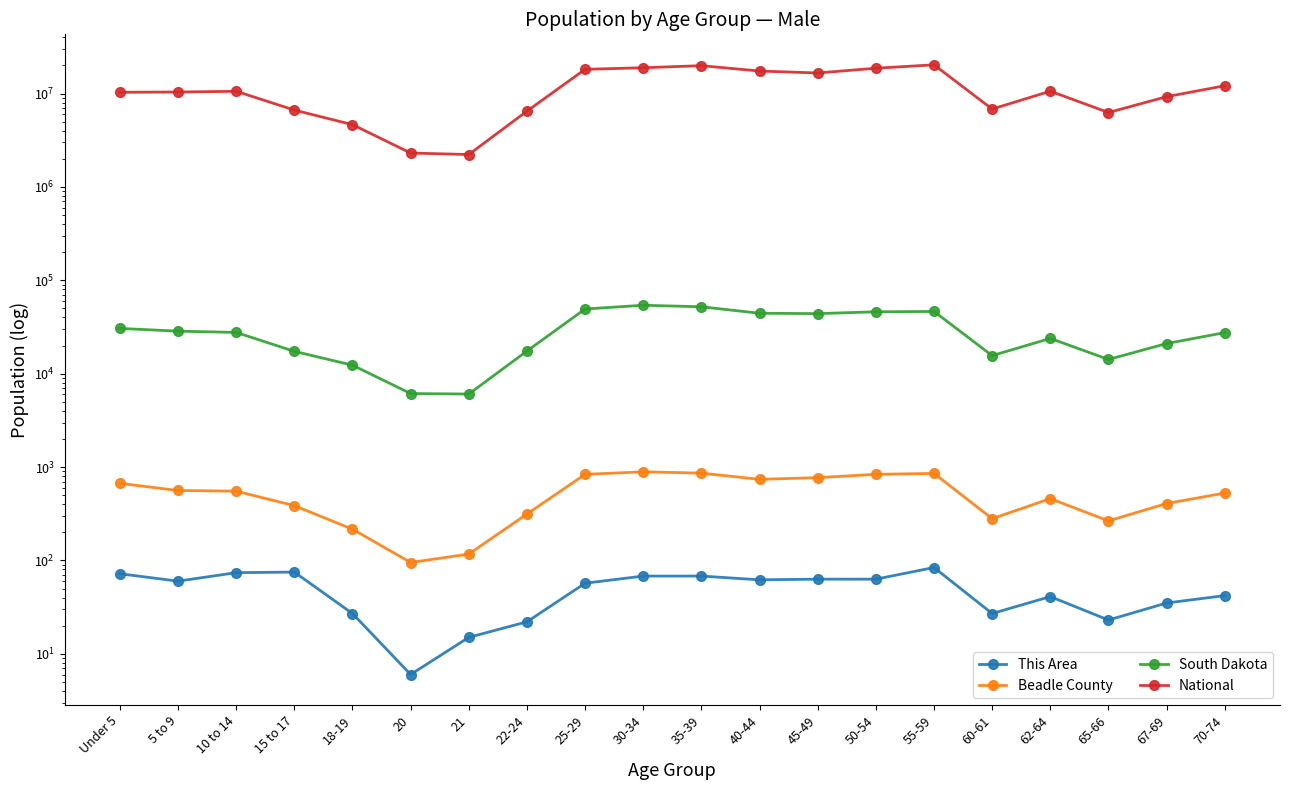

What is the greatest value displayed?

20320929